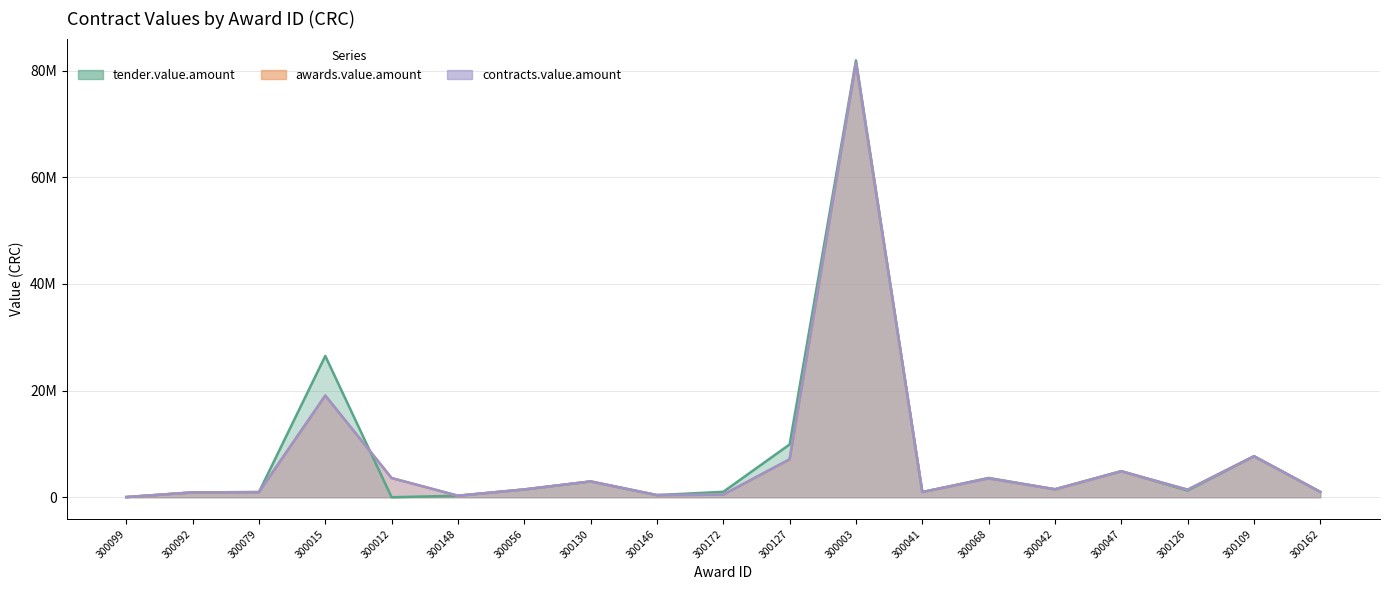

How many distinct data groups are displayed?

3